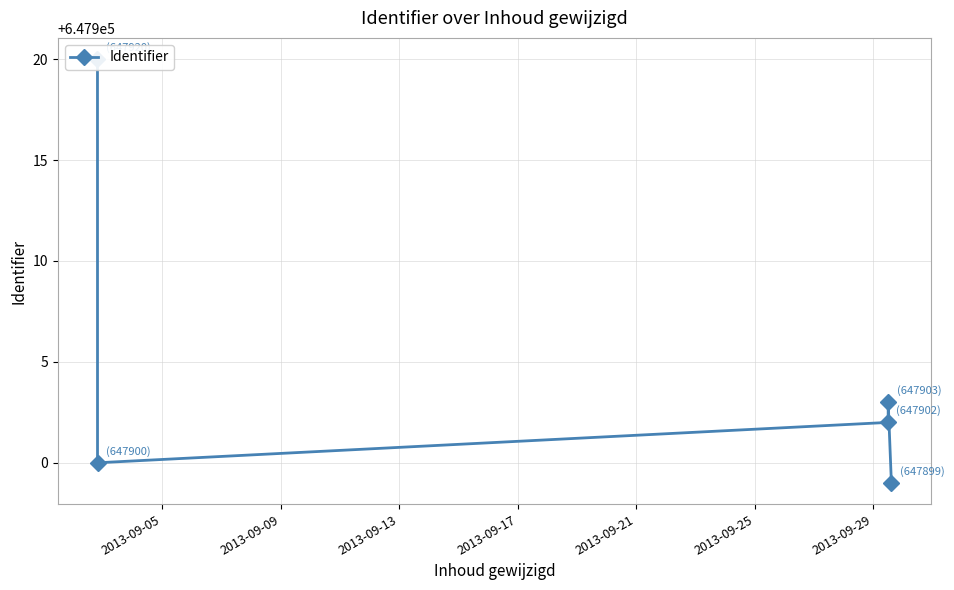

What value does the data have at 2013-09-13, to the nearest 5?

647900